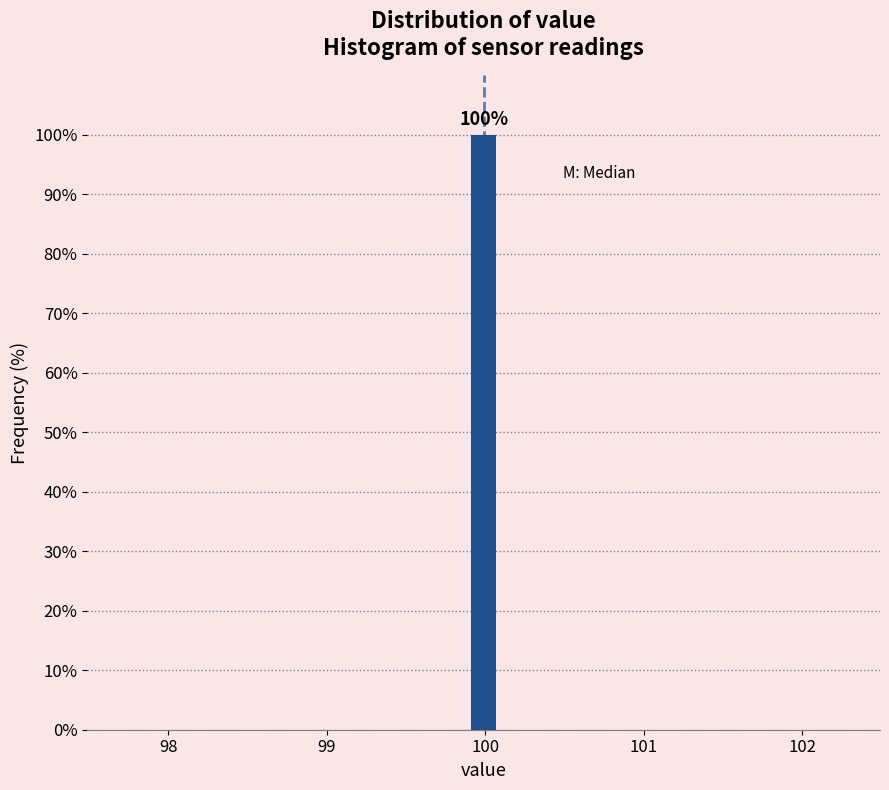

Around what value on the x-axis is the tallest bar? Give the approximate position of its centre, as read against the axis.

100.0